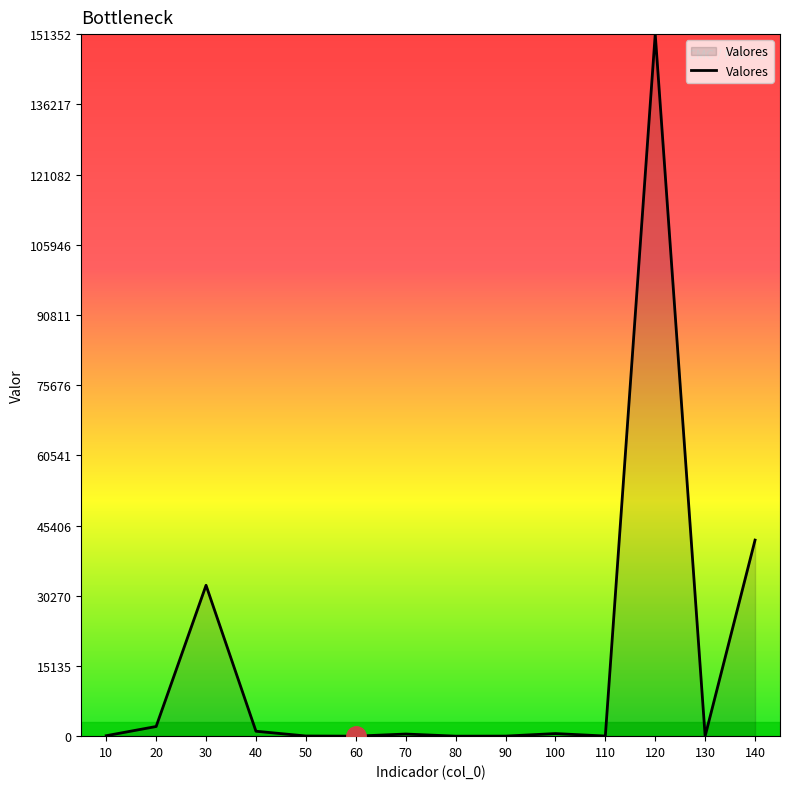

How many lines are shown in the chart?

1